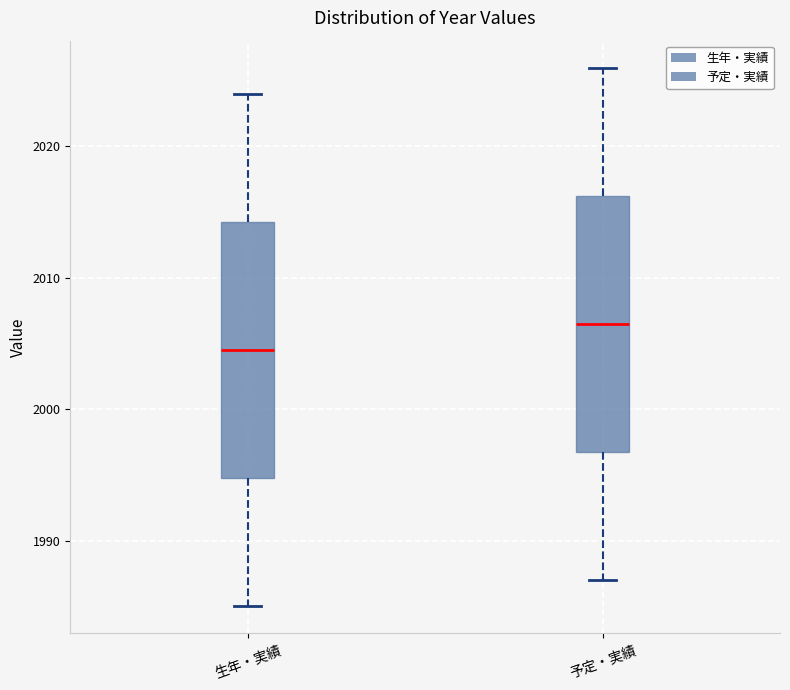

Where does the upper whisker of the box for 予定・実績 end on the y-axis? The values are not printed on the chart, so give them approximately, as read against the axis.

2026